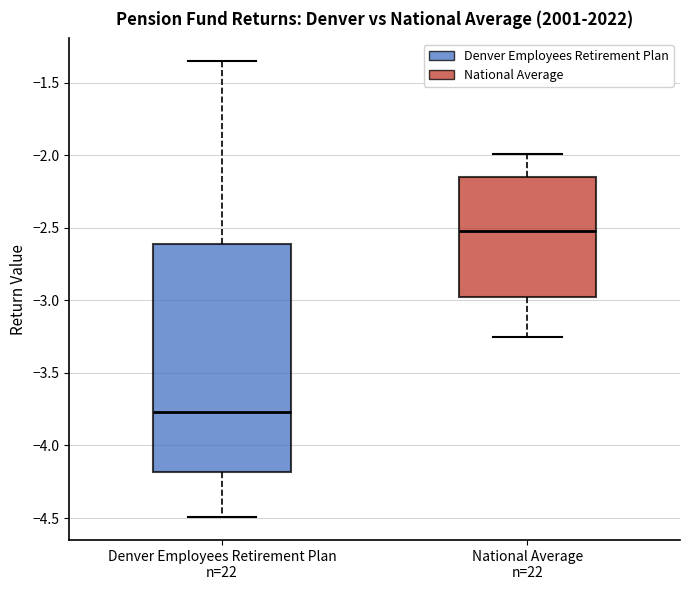

Reading left to right, transcribe this box plot: for each box, give where its median line is, the range the box spans, and where its two whiskers end, as read against the y-axis. The values are not printed on the chart, so give them approximately, as read against the axis.

Denver Employees Retirement Plan n=22: median -3.75, box -4.20 to -2.60, whiskers -4.50 to -1.35
National Average n=22: median -2.50, box -3.00 to -2.15, whiskers -3.25 to -2.00